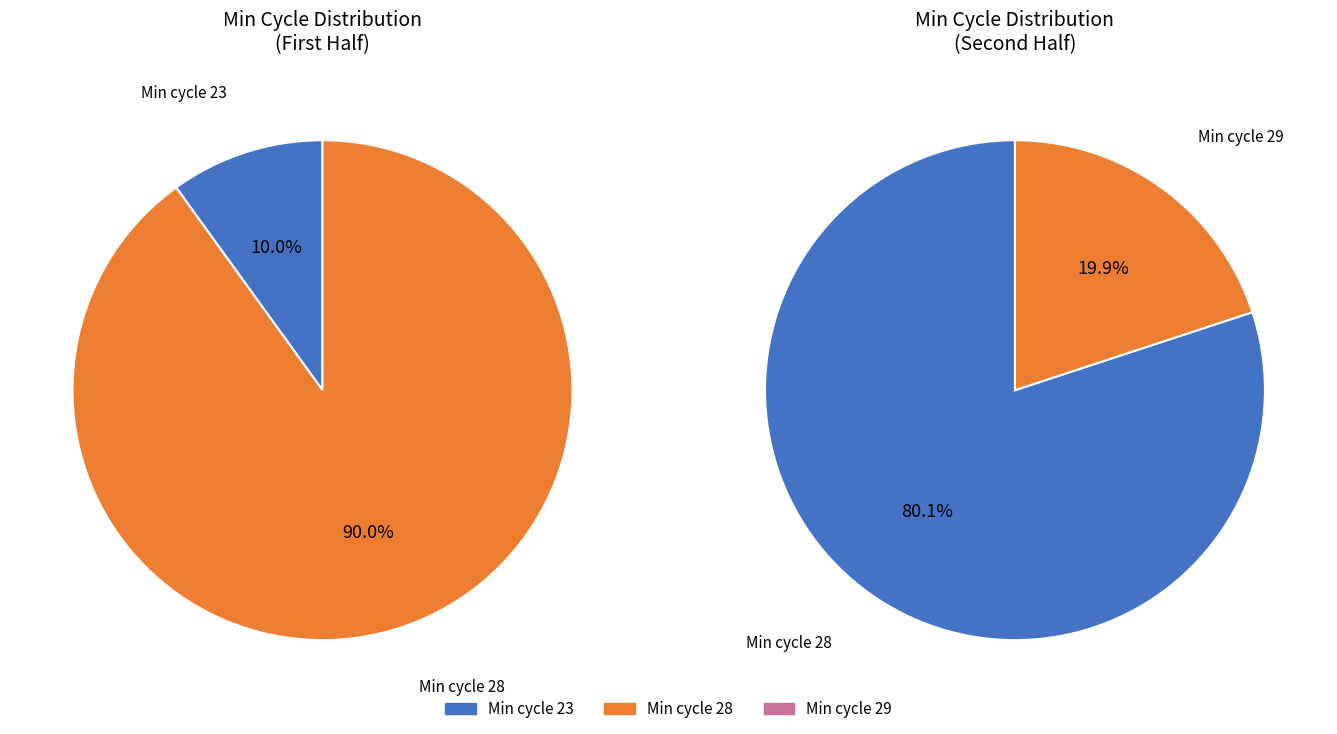

Is 7 the majority of the pie?

No